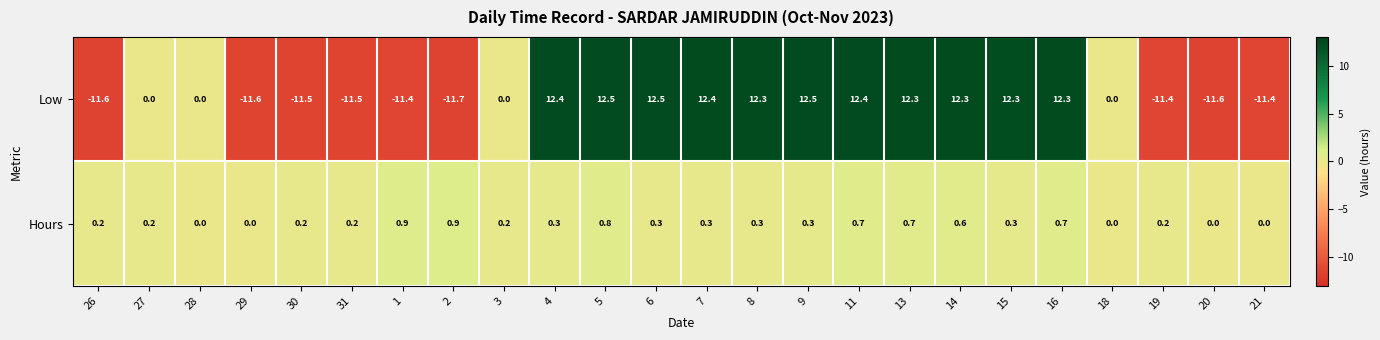

What is the total value across all series at 5?

13.3